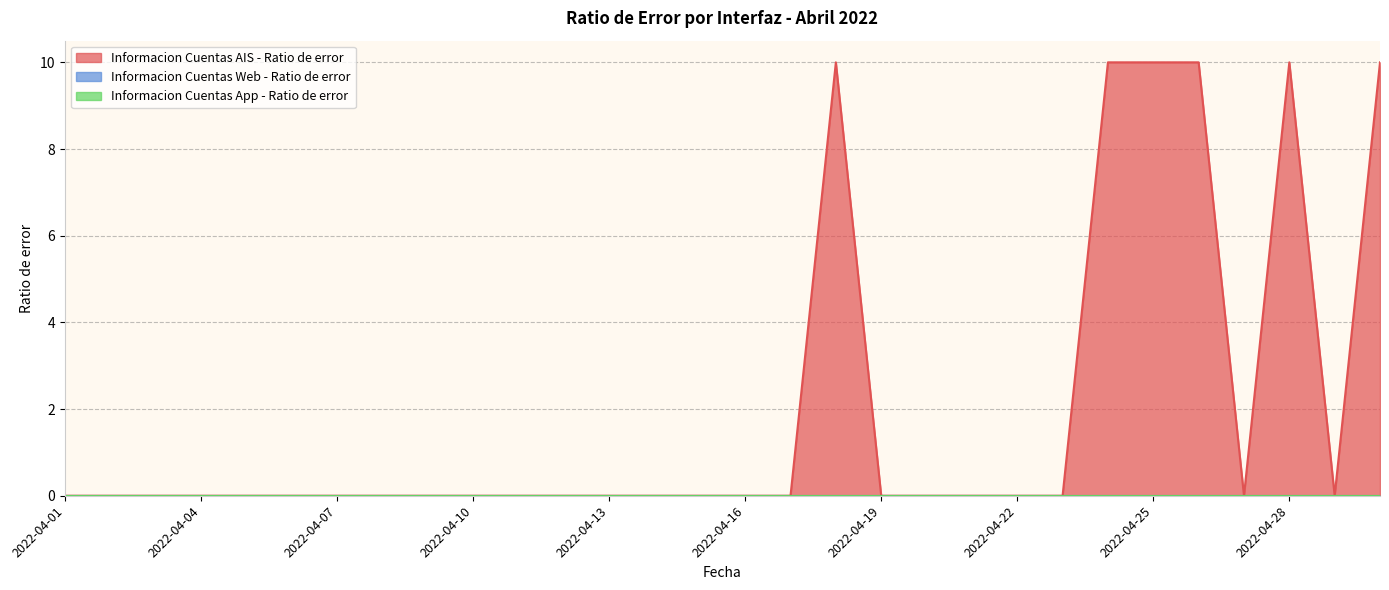

Reading right to left, list all the values displayed in this chart.

Informacion Cuentas AIS - Ratio de error: 2022-04-30=10	2022-04-29=0	2022-04-28=10	2022-04-27=0	2022-04-26=10	2022-04-25=10	2022-04-24=10	2022-04-23=0	2022-04-22=0	2022-04-21=0	2022-04-20=0	2022-04-19=0	2022-04-18=10	2022-04-17=0	2022-04-16=0	2022-04-15=0	2022-04-14=0	2022-04-13=0	2022-04-12=0	2022-04-11=0	2022-04-10=0	2022-04-09=0	2022-04-08=0	2022-04-07=0	2022-04-06=0	2022-04-05=0	2022-04-04=0	2022-04-03=0	2022-04-02=0	2022-04-01=0
Informacion Cuentas Web - Ratio de error: 2022-04-30=0	2022-04-29=0	2022-04-28=0	2022-04-27=0	2022-04-26=0	2022-04-25=0	2022-04-24=0	2022-04-23=0	2022-04-22=0	2022-04-21=0	2022-04-20=0	2022-04-19=0	2022-04-18=0	2022-04-17=0	2022-04-16=0	2022-04-15=0	2022-04-14=0	2022-04-13=0	2022-04-12=0	2022-04-11=0	2022-04-10=0	2022-04-09=0	2022-04-08=0	2022-04-07=0	2022-04-06=0	2022-04-05=0	2022-04-04=0	2022-04-03=0	2022-04-02=0	2022-04-01=0
Informacion Cuentas App - Ratio de error: 2022-04-30=0	2022-04-29=0	2022-04-28=0	2022-04-27=0	2022-04-26=0	2022-04-25=0	2022-04-24=0	2022-04-23=0	2022-04-22=0	2022-04-21=0	2022-04-20=0	2022-04-19=0	2022-04-18=0	2022-04-17=0	2022-04-16=0	2022-04-15=0	2022-04-14=0	2022-04-13=0	2022-04-12=0	2022-04-11=0	2022-04-10=0	2022-04-09=0	2022-04-08=0	2022-04-07=0	2022-04-06=0	2022-04-05=0	2022-04-04=0	2022-04-03=0	2022-04-02=0	2022-04-01=0